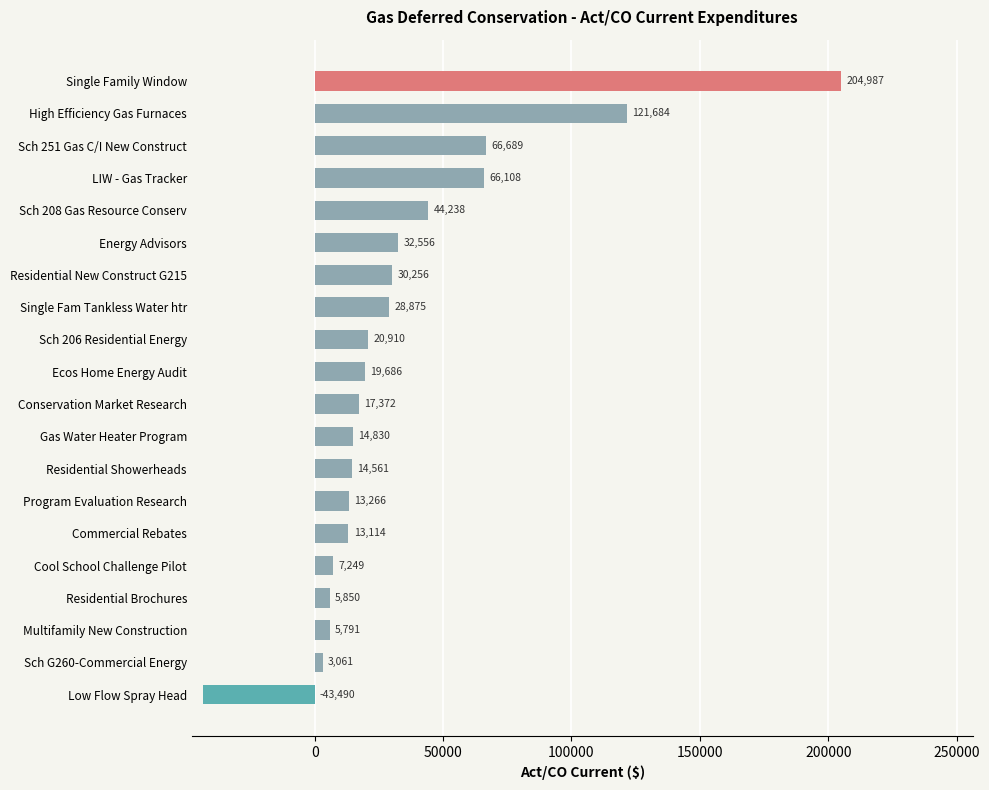

At which label is the value closest to 80748?

Sch 251 Gas C/I New Construct